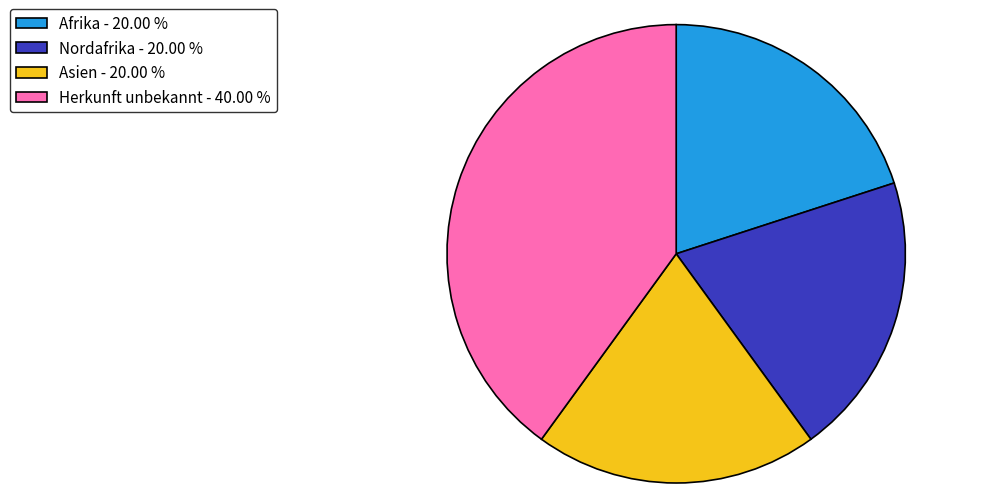

Does Herkunft unbekannt - 40.00 % account for over 50% of the chart?

No